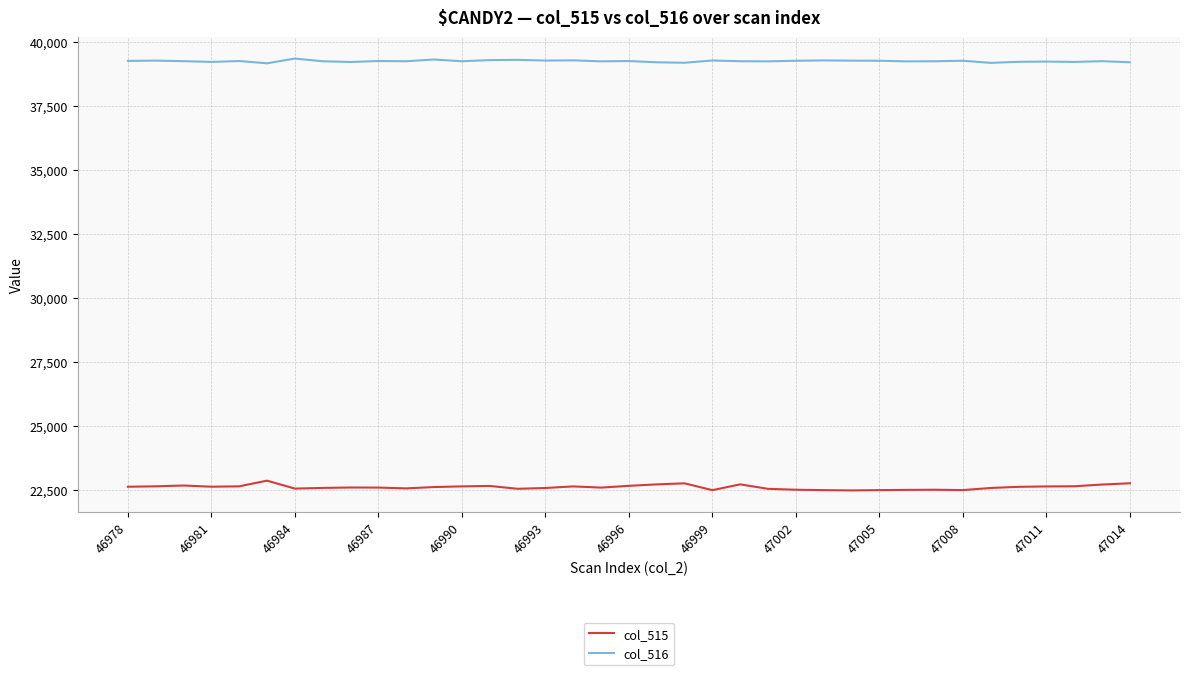

True or false: col_515 and col_516 cross at least once.

False